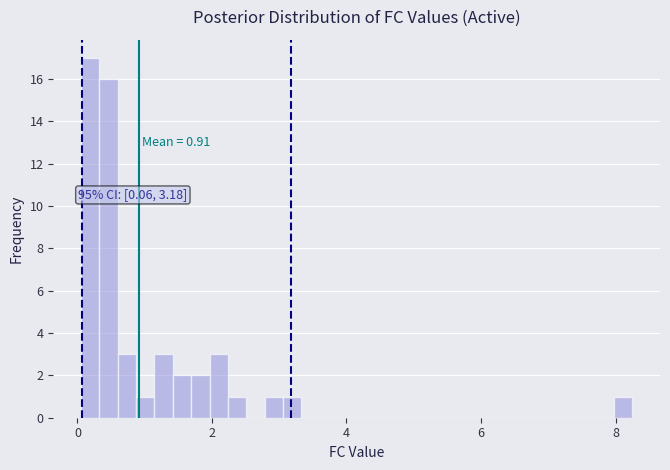

Around what value on the x-axis is the tallest bar? Give the approximate position of its centre, as read against the axis.

0.2